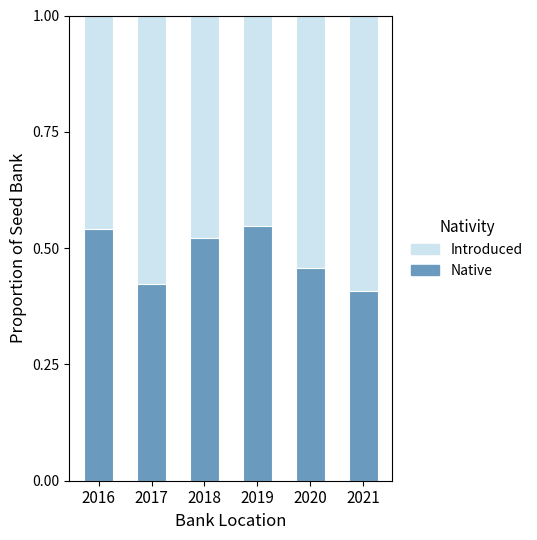

What is the total value across all series at 2020?

1.0